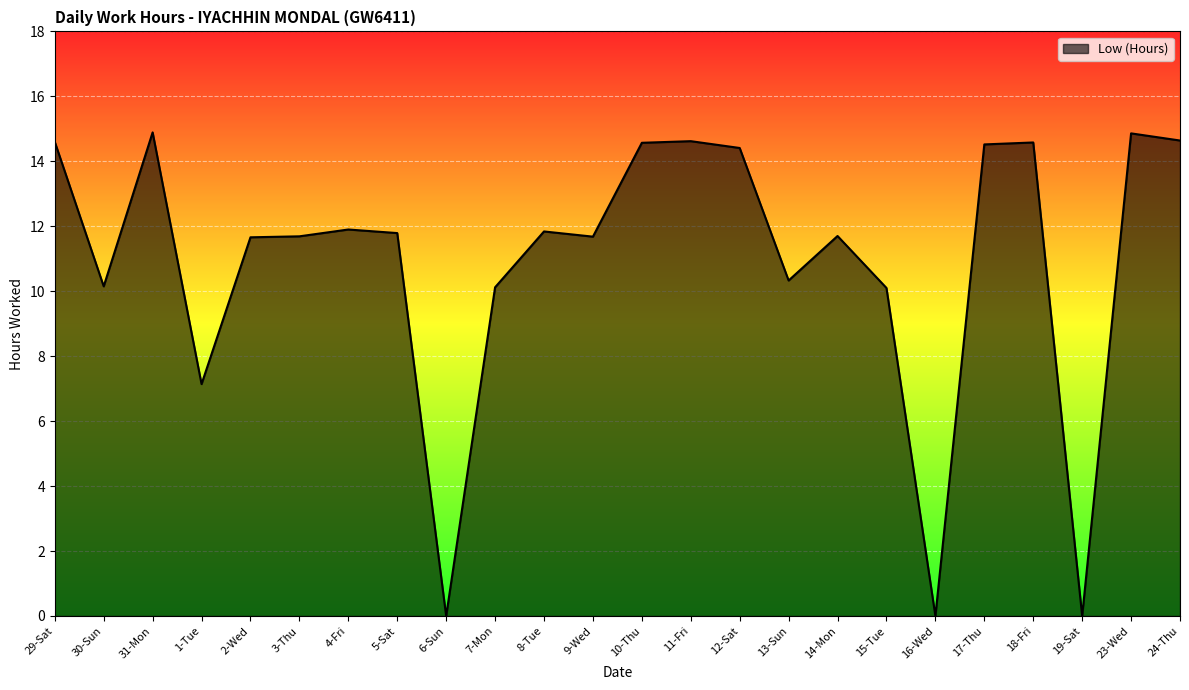

Where does the data first go above 11?

29-Sat